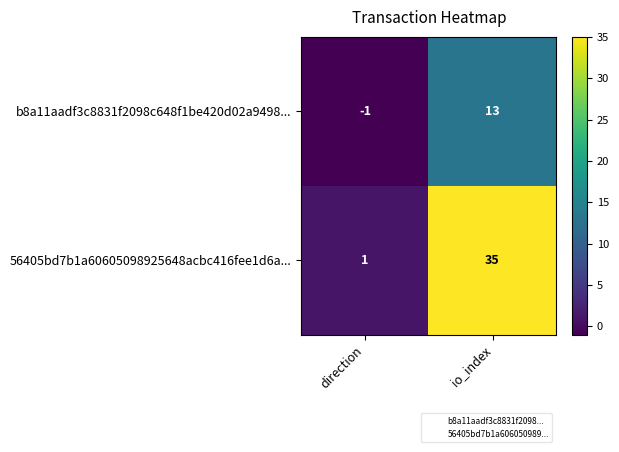

Is it true that 56405bd7b1a60605098925648acbc416fee1d6a... equals 1 at direction?

True